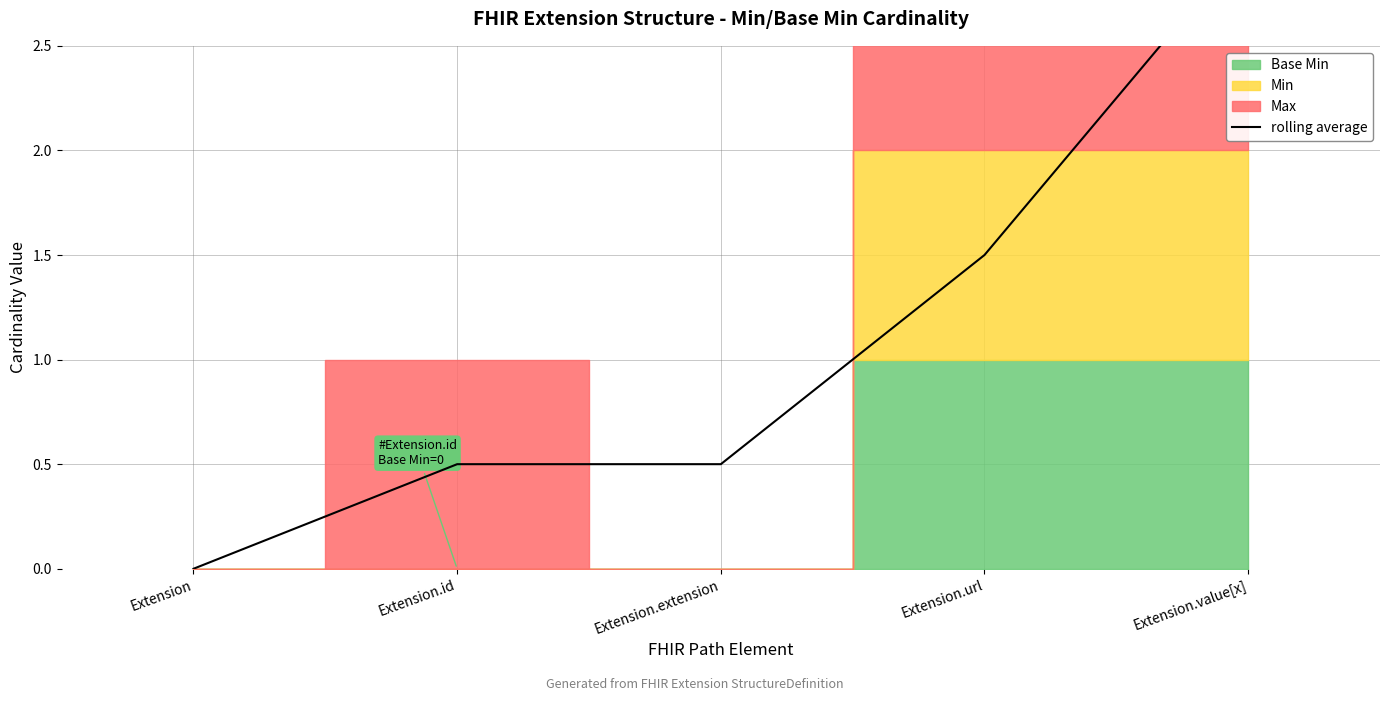

Which category has the lowest value across all series?

Extension